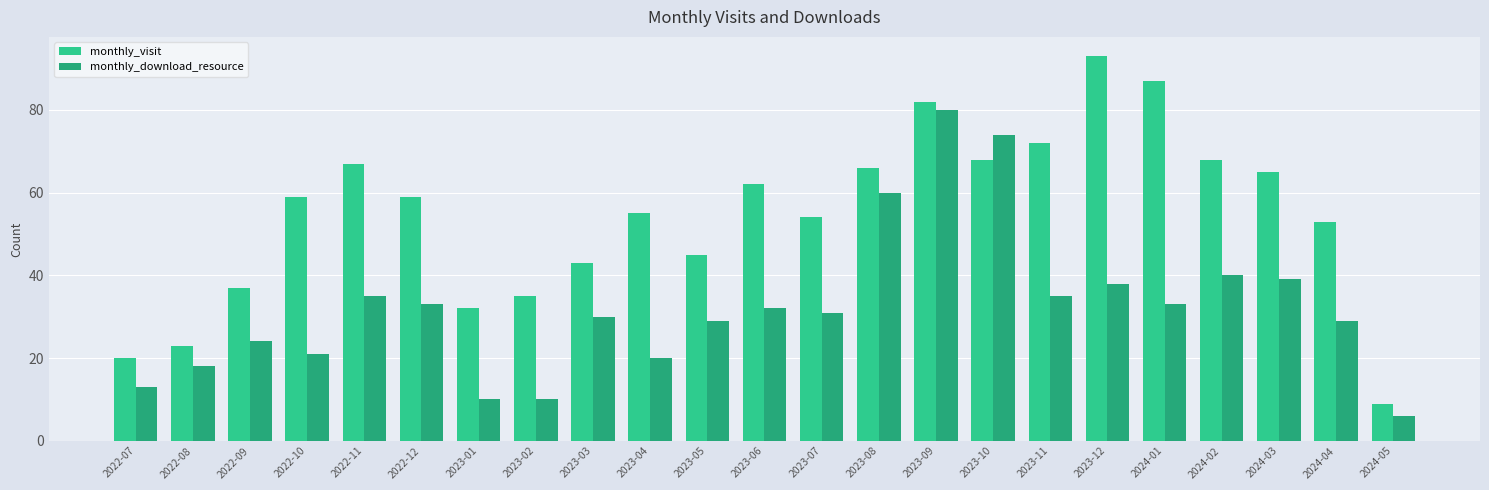

What is the label of the 13th bar from the right?

2023-05